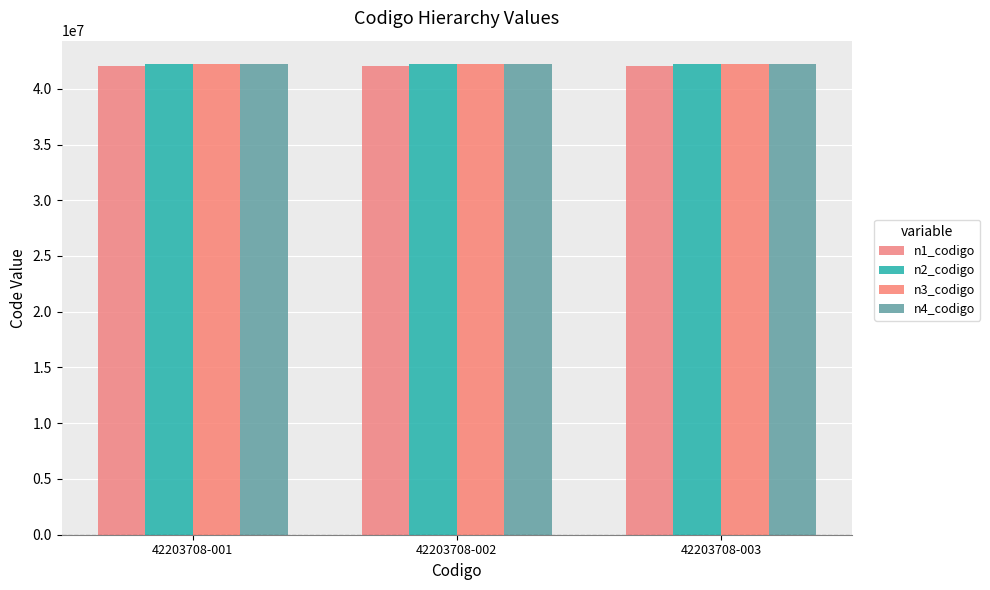

What are all the series names shown in the legend?

n1_codigo, n2_codigo, n3_codigo, n4_codigo